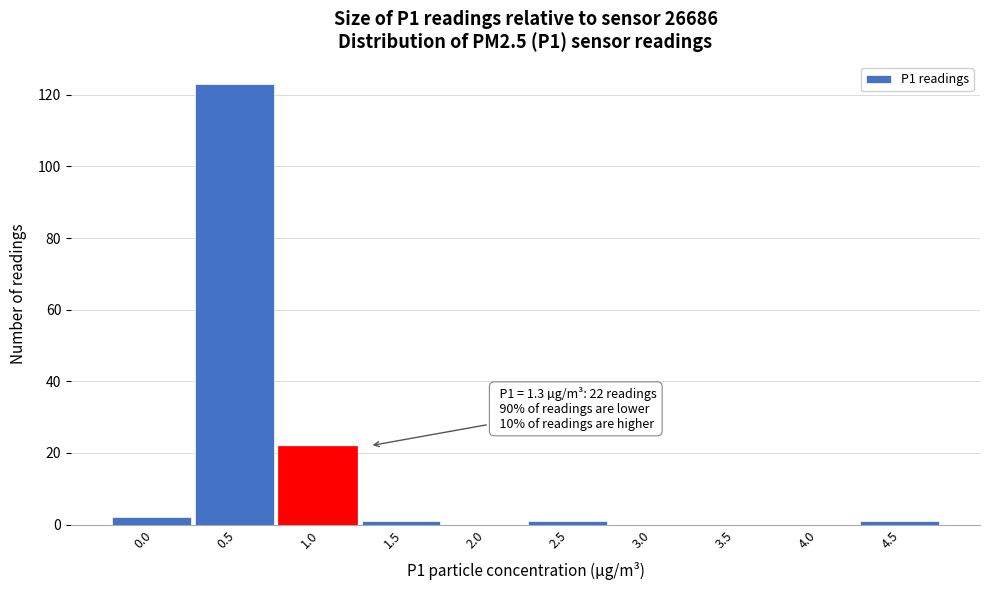

Reading left to right, what are all the values shown in this chart?

0.0=2	0.5=123	1.0=22	1.5=1	2.0=0	2.5=1	3.0=0	3.5=0	4.0=0	4.5=1